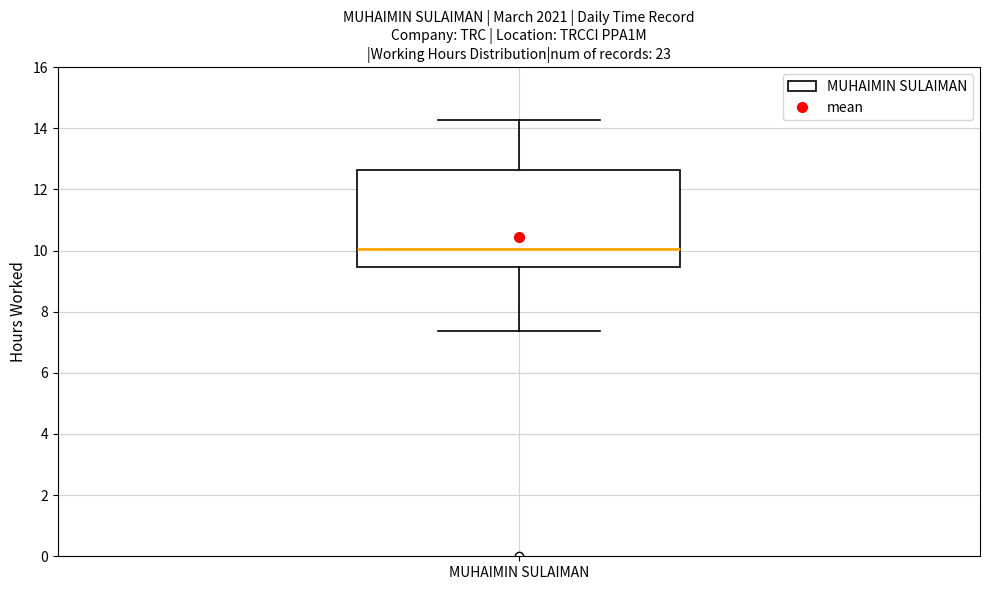

Transcribe this box plot: give where the median line is, the range the box spans, and where the two whiskers end, as read against the y-axis. The values are not printed on the chart, so give them approximately, as read against the axis.

median 10.0, box 9.4 to 12.6, whiskers 7.4 to 14.2